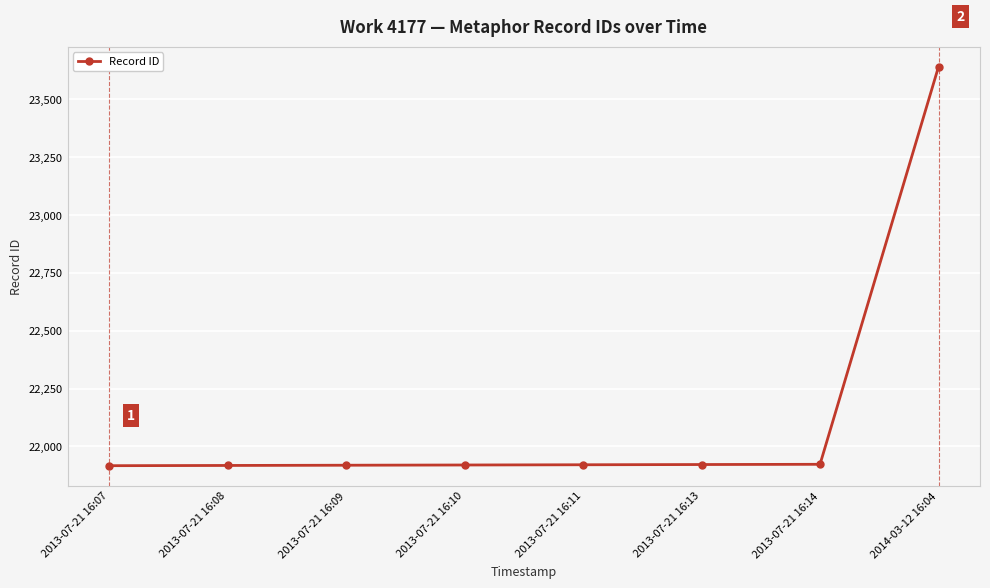

What is the value of the 1st point from the left?

21917